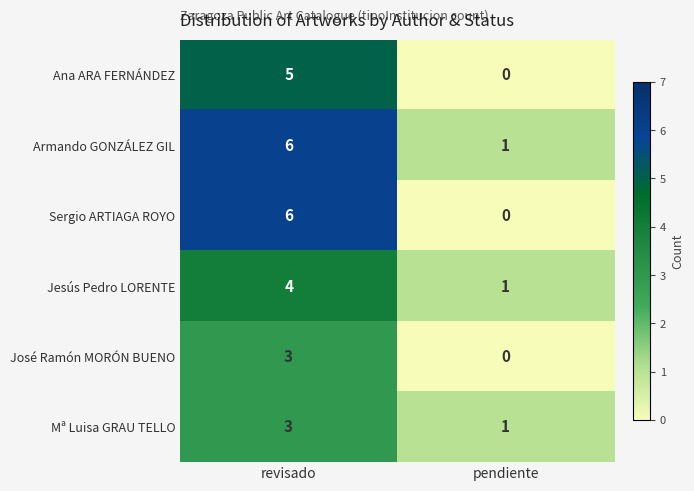

What is the difference between the highest and lowest values at revisado?

3